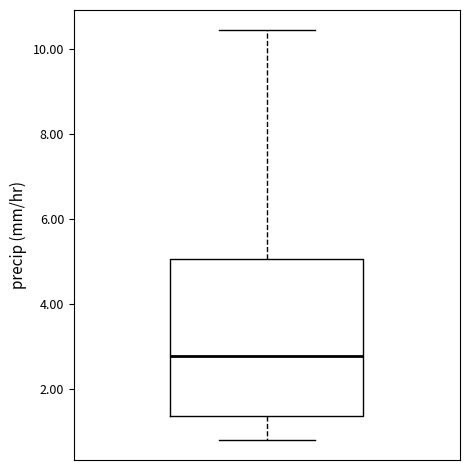

Read this box plot against the y-axis: the position of the median line, the range covered by the box, and the ends of both whiskers. The values are not printed on the chart, so give them approximately, as read against the axis.

median 2.8, box 1.4 to 5.0, whiskers 0.8 to 10.4